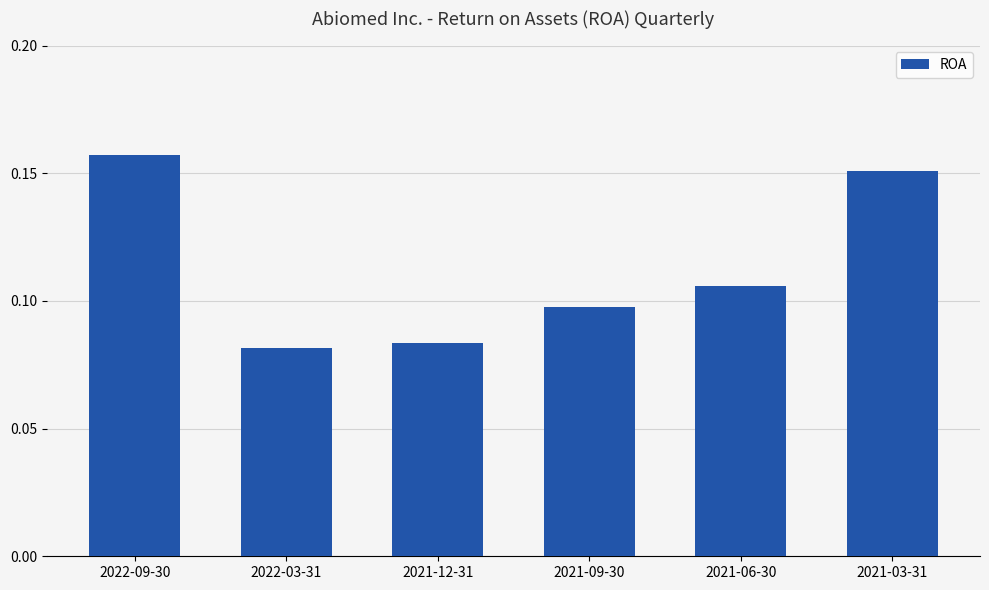

Rank the categories by value from highest to lowest.

2022-09-30, 2021-03-31, 2021-06-30, 2021-09-30, 2021-12-31, 2022-03-31